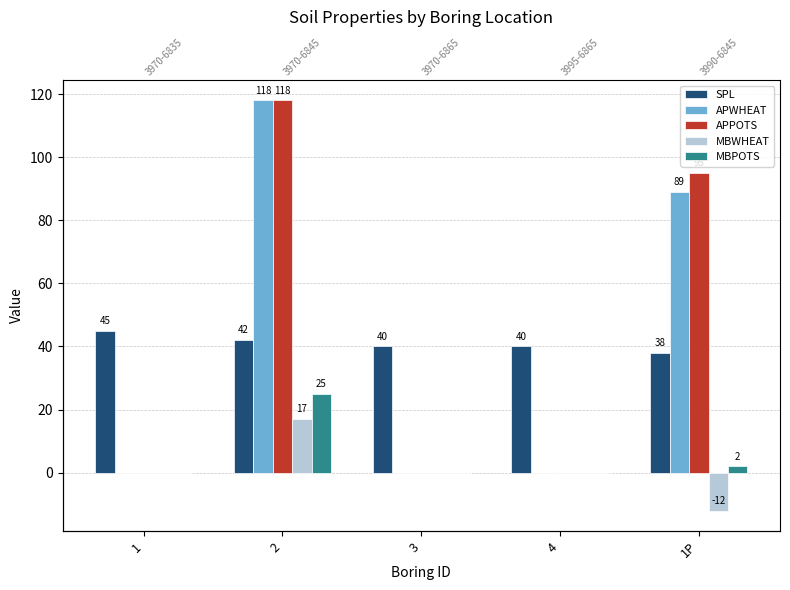

Are the bars horizontal?

No